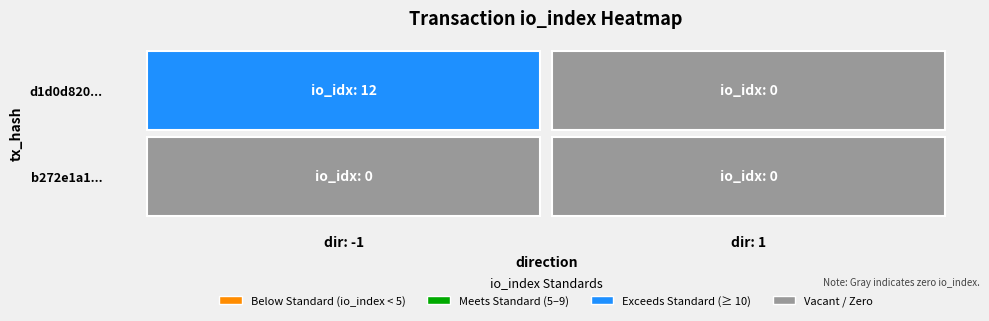

How many categories are shown in the chart?

2